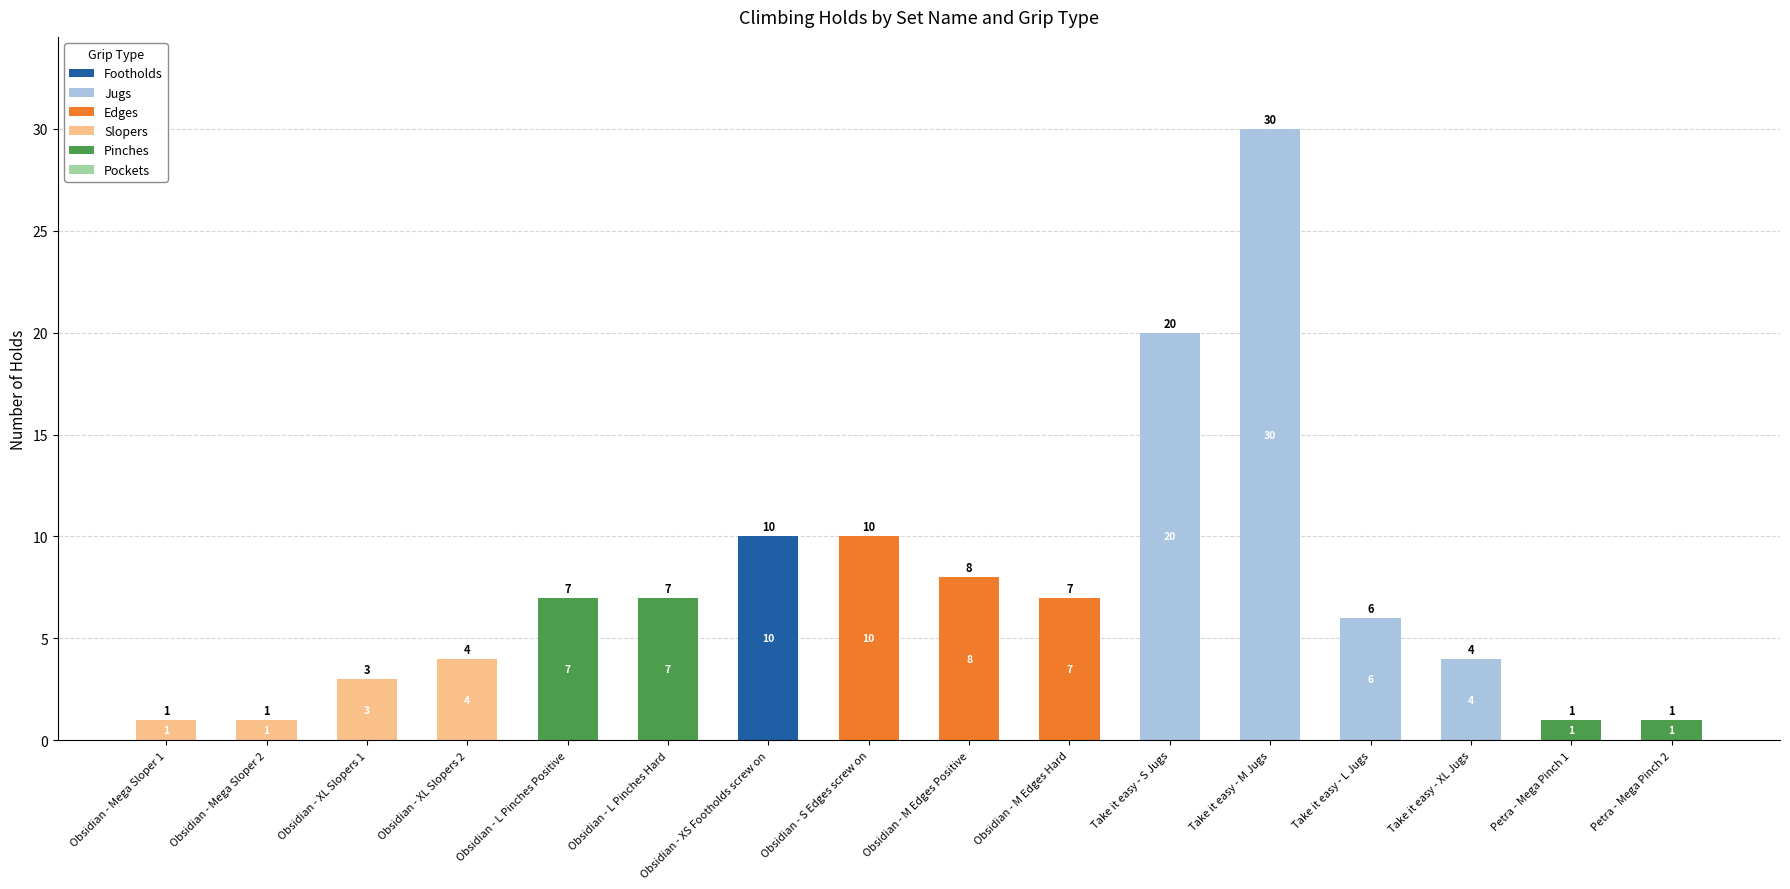

What is the total value across all series at Obsidian - XL Slopers 1?

3